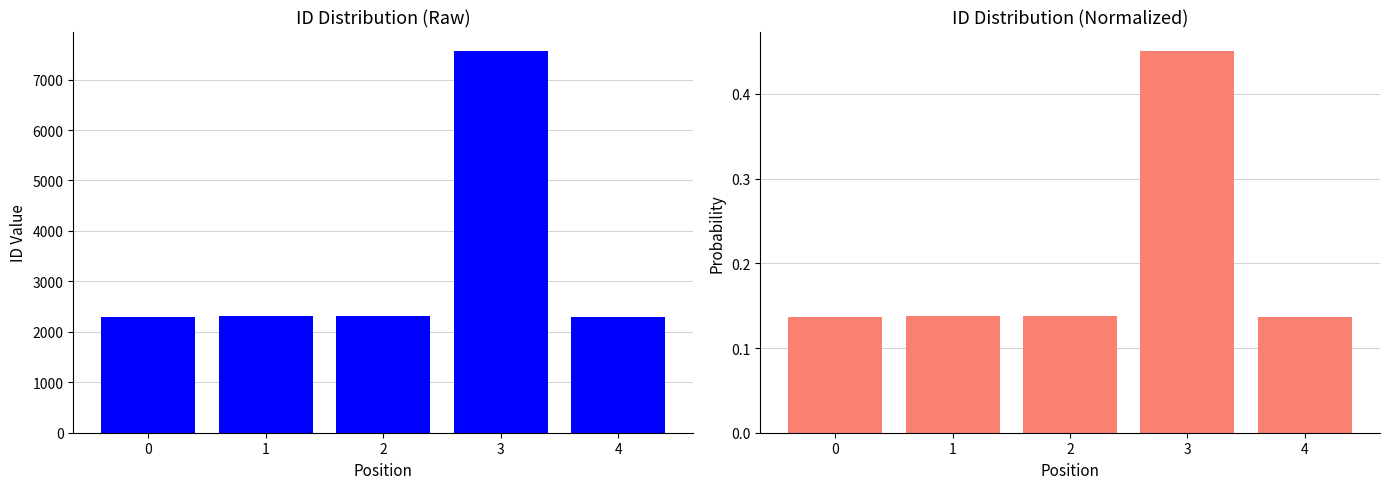

List the labels in order of value, smallest first.

0, 4, 1, 2, 3